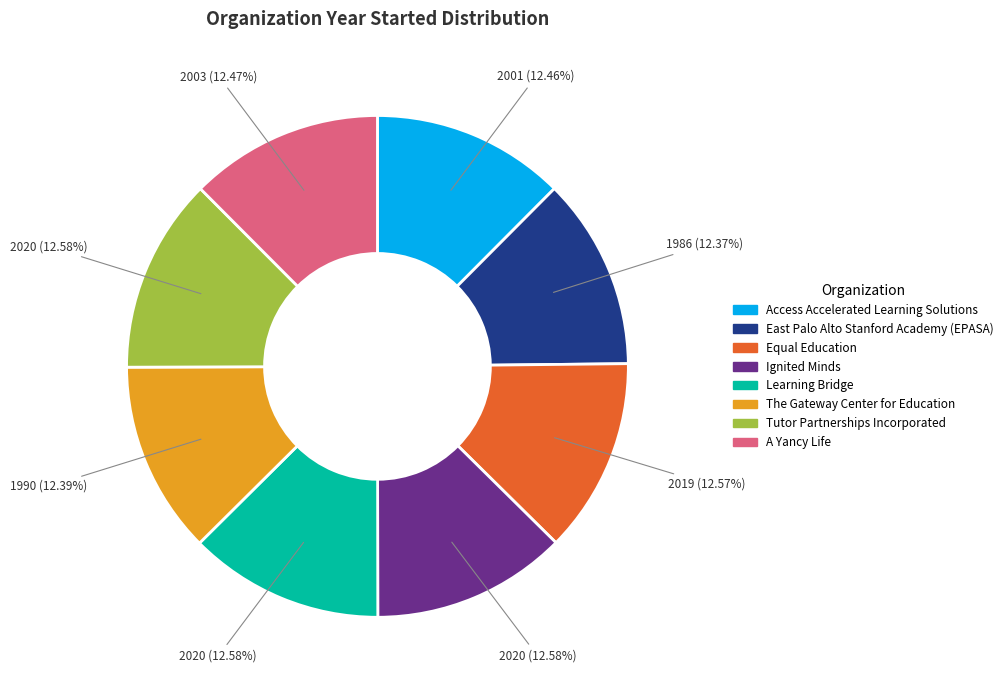

To the nearest percent, what percentage of the pie is Access Accelerated Learning Solutions?

12%